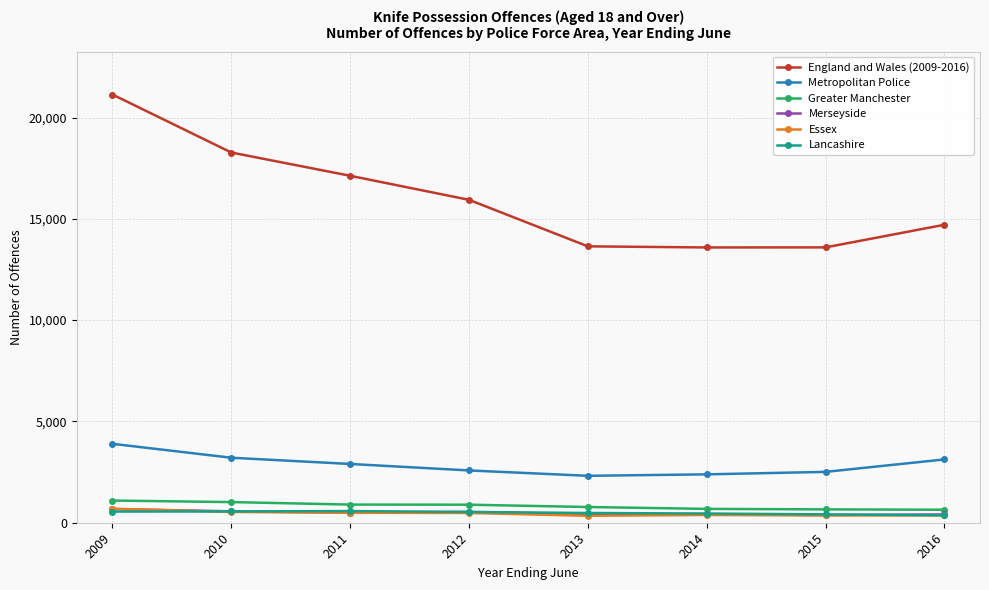

Which category has the highest value across all series?

2009